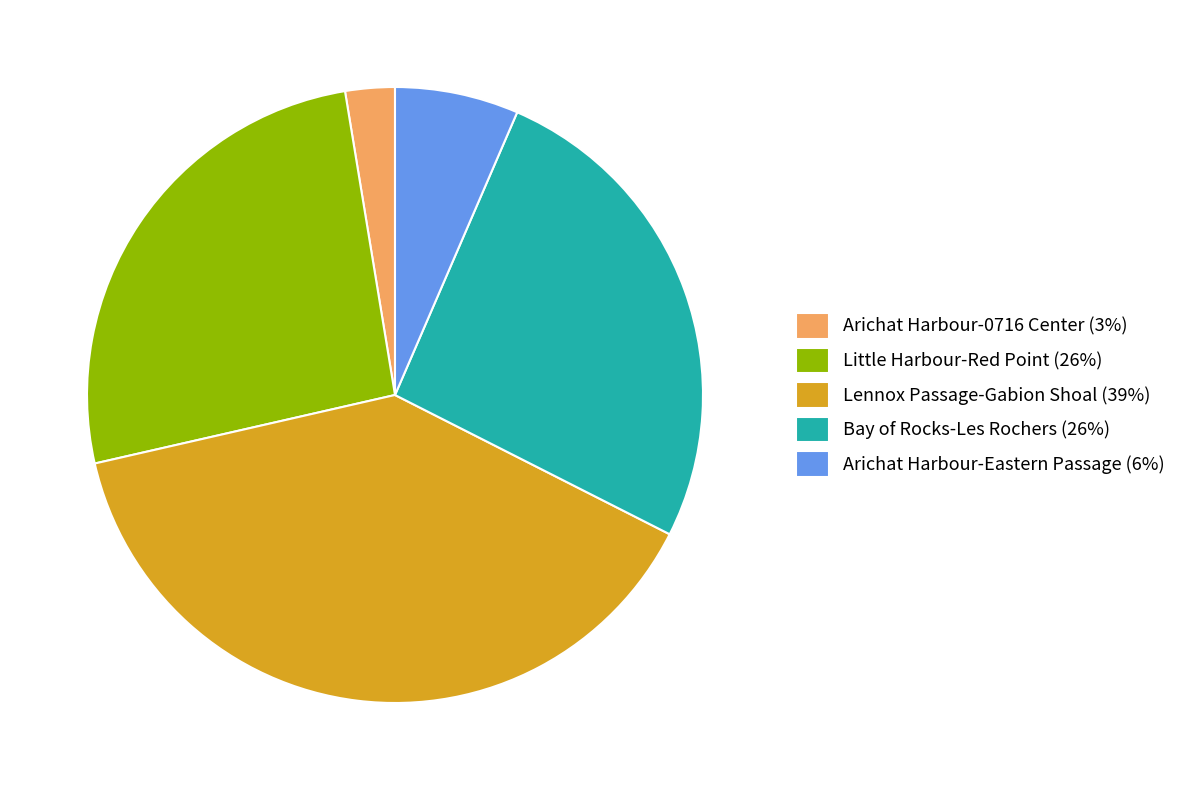

Is there a majority slice in this chart?

No